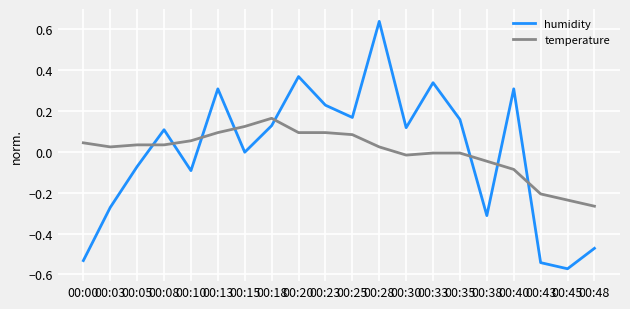

True or false: temperature and humidity cross at least once.

True